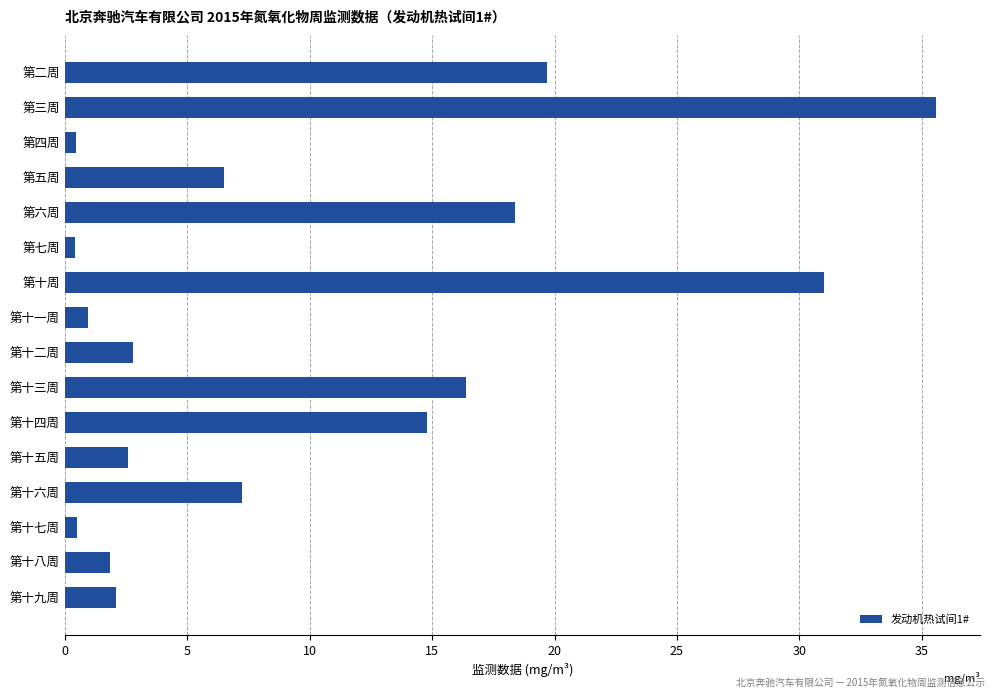

How many categories are shown in the chart?

16